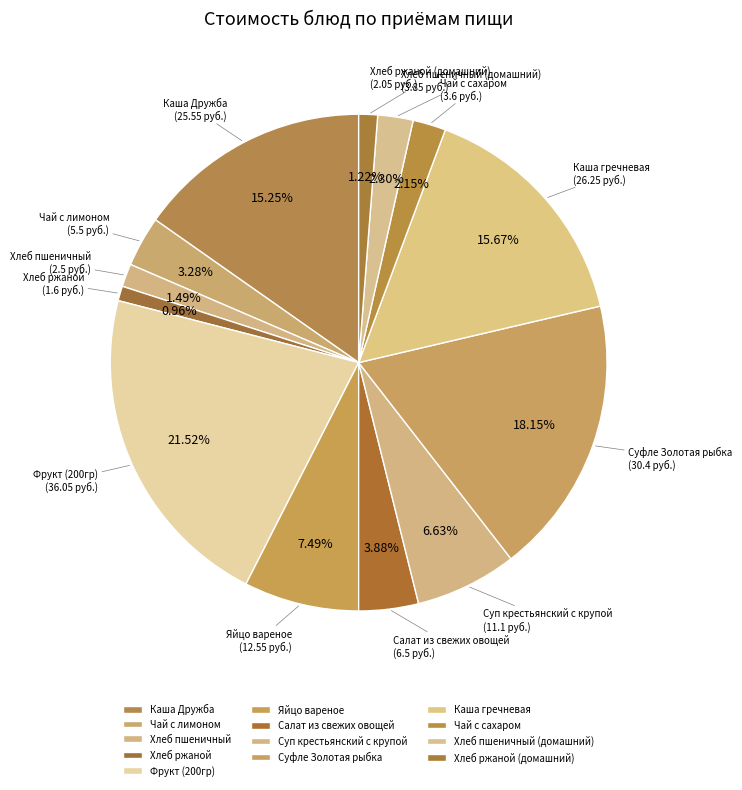

The Салат из свежих овощей slice represents 4% of the pie. True or false?

True